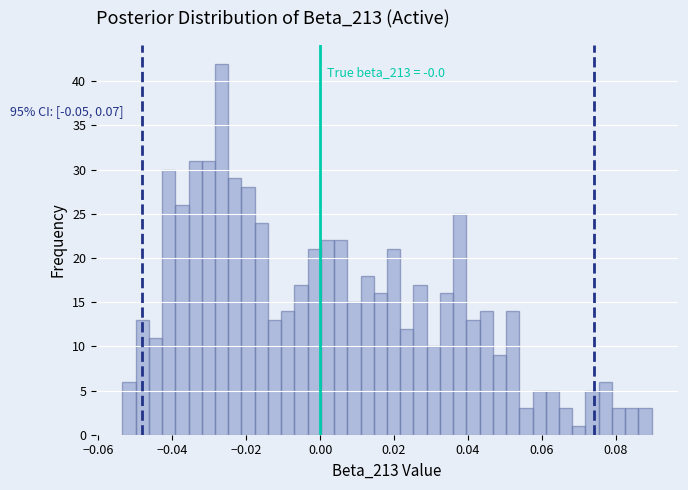

Read against the x-axis, roughly where is the centre of the tallest bar?

-0.026